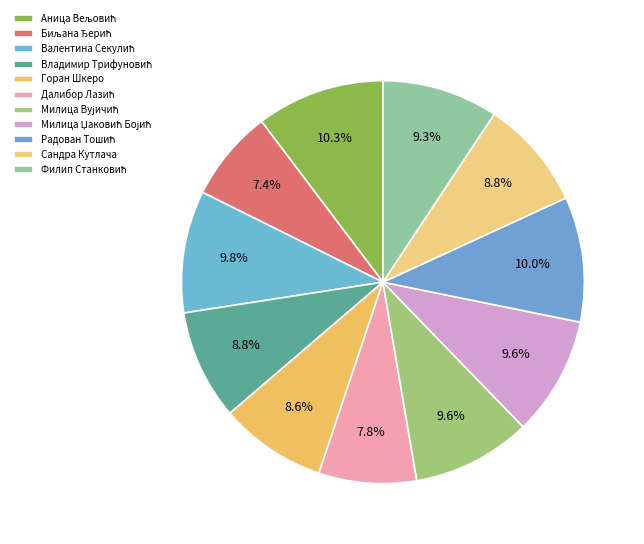

Is there any slice that represents more than half of the pie?

No